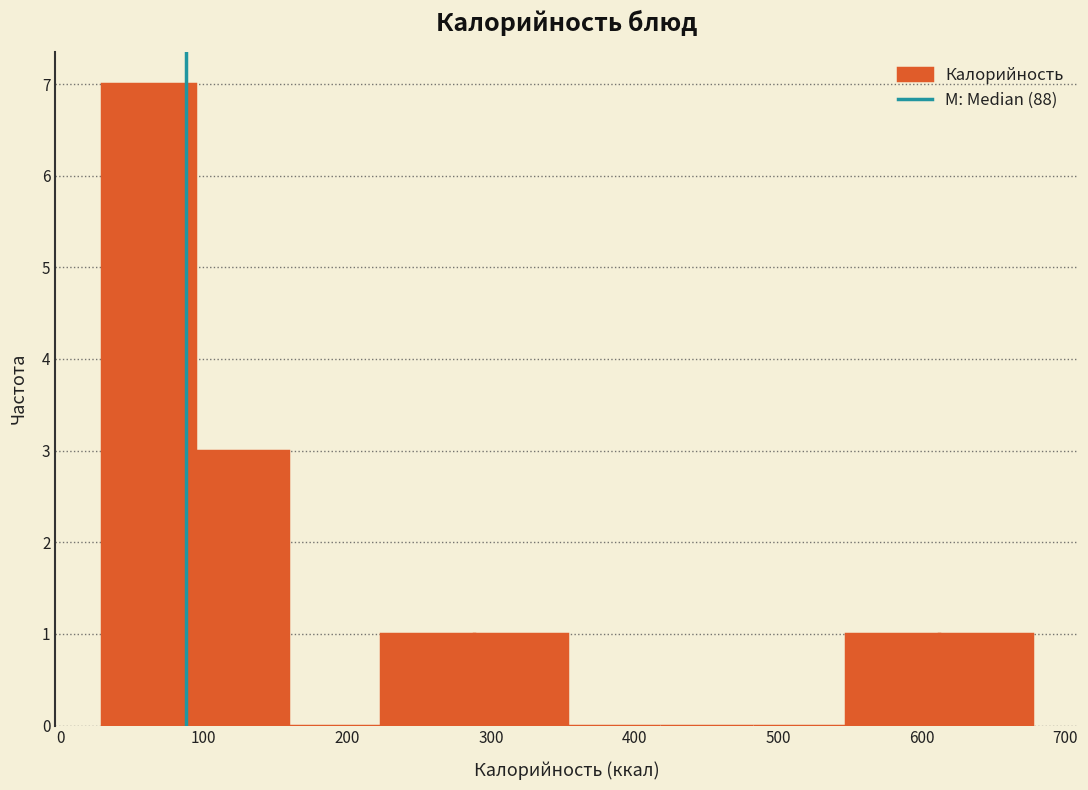

What is the height of the bar covering 610 to 680 on the x-axis? Neither the bar edges nor the heights are printed on the chart, so give them approximately, as read against the axes.

1